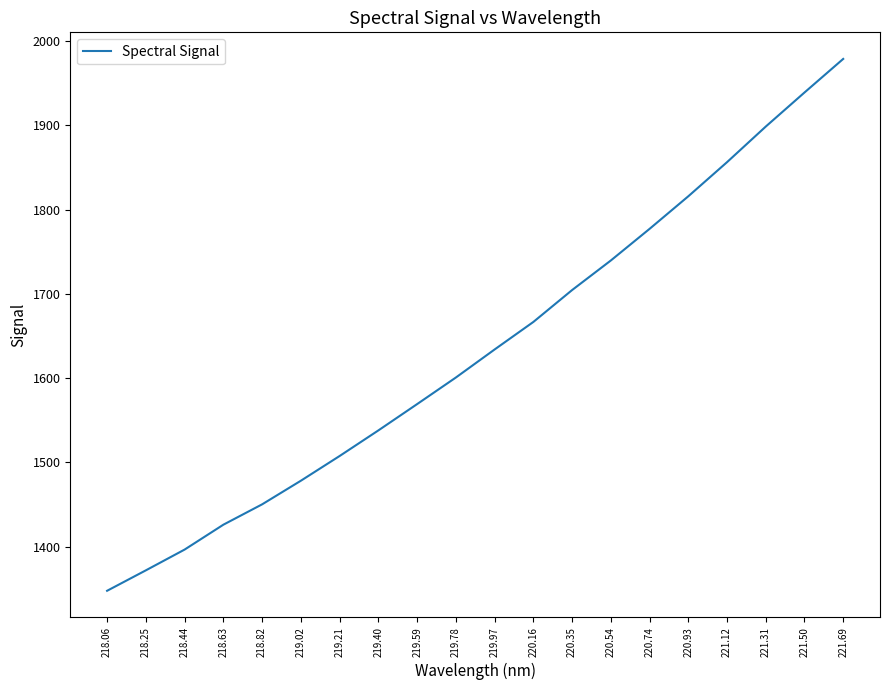

True or false: there are more than 2 points higher than both neighbors.

False